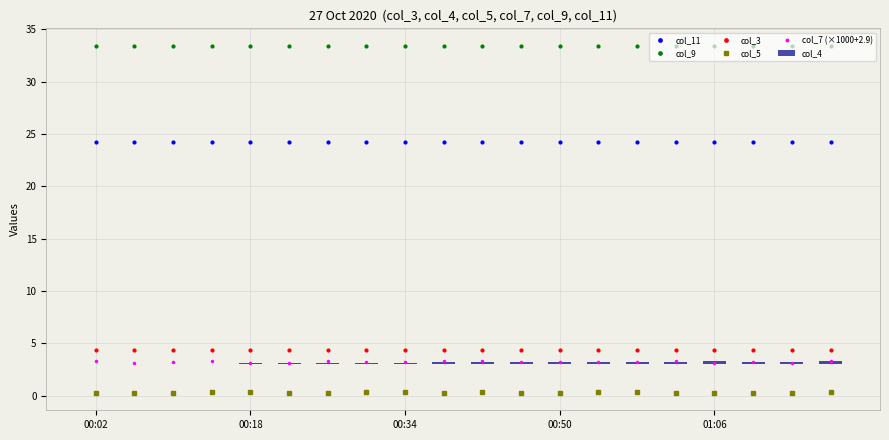

At which category is the sum across all series the highest?

19